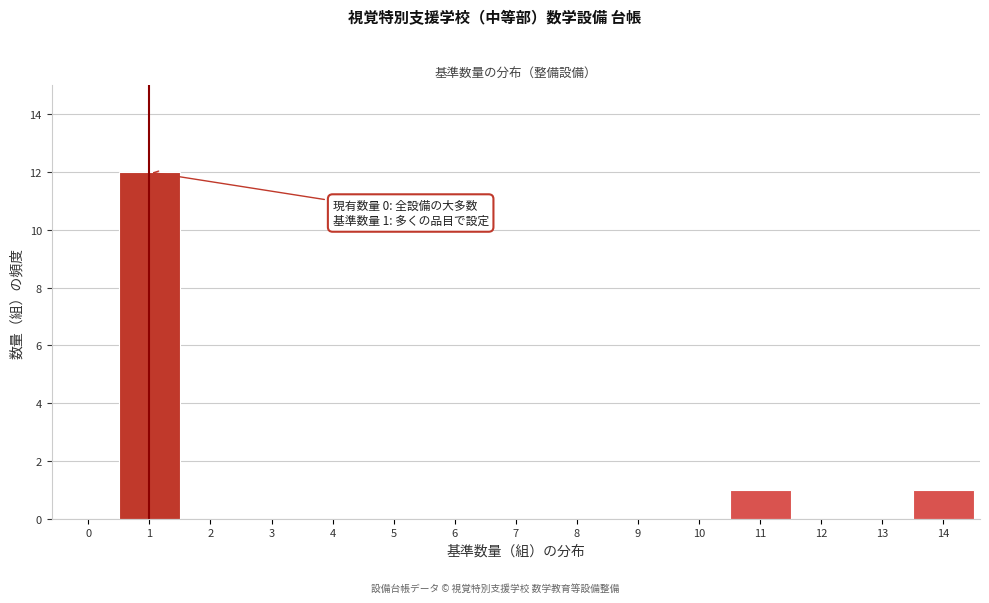

Which range on the x-axis has the tallest bar?

0.5 to 1.5